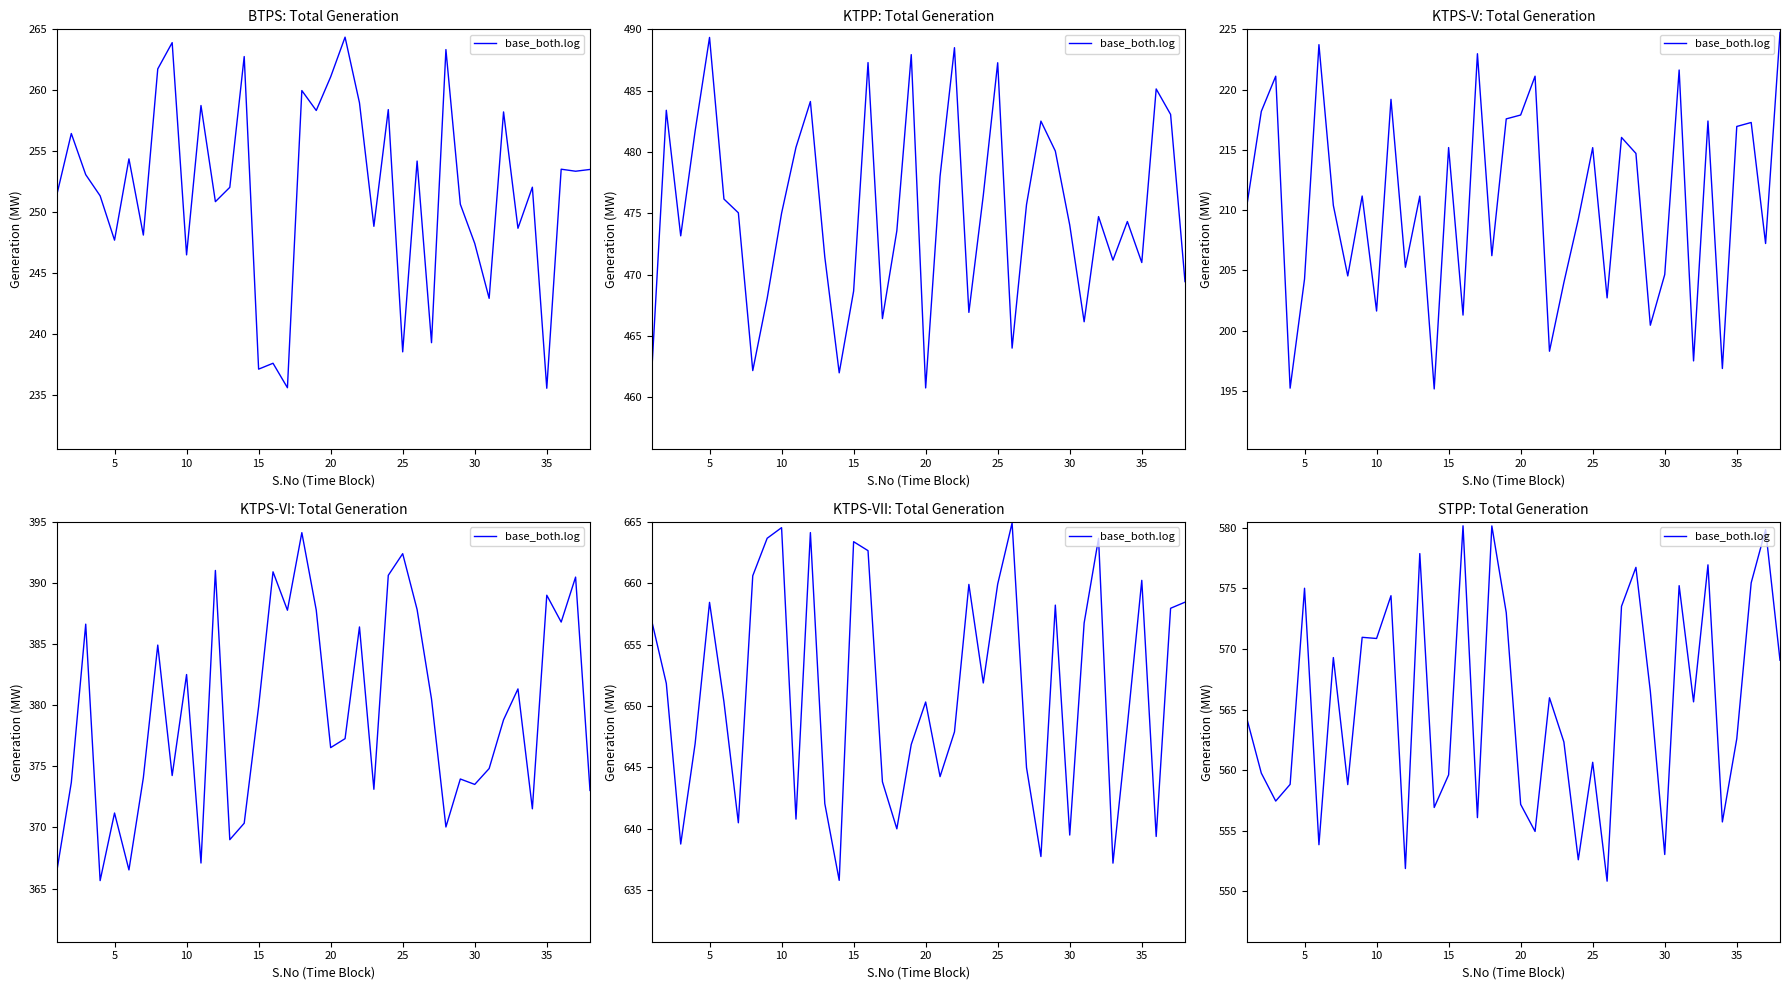

Approximately how many times larger is the value at 21 compared to 33?

1.0